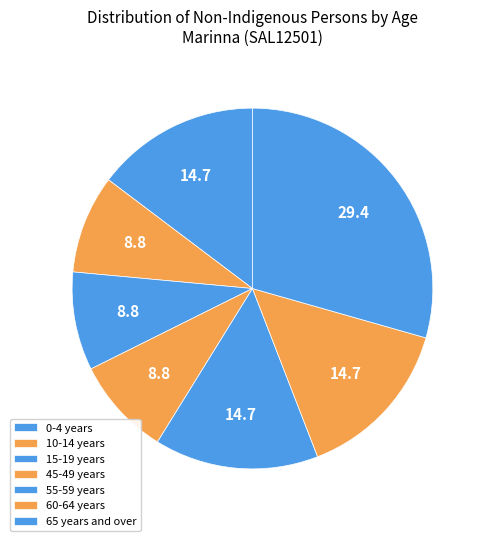

How many segments does this pie chart have?

7